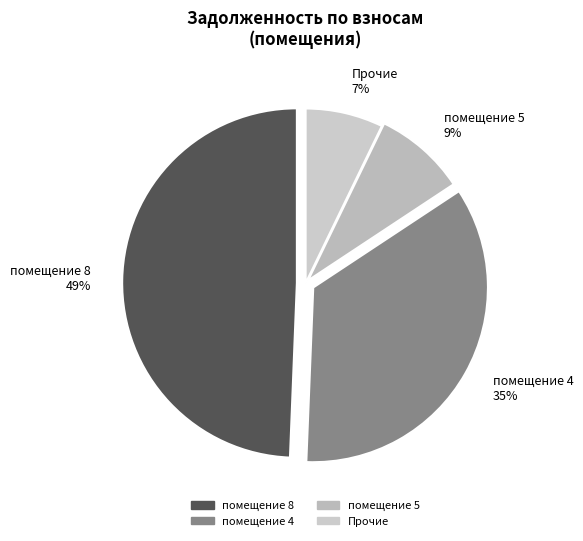

The помещение 4 35% slice represents 46% of the pie. True or false?

False